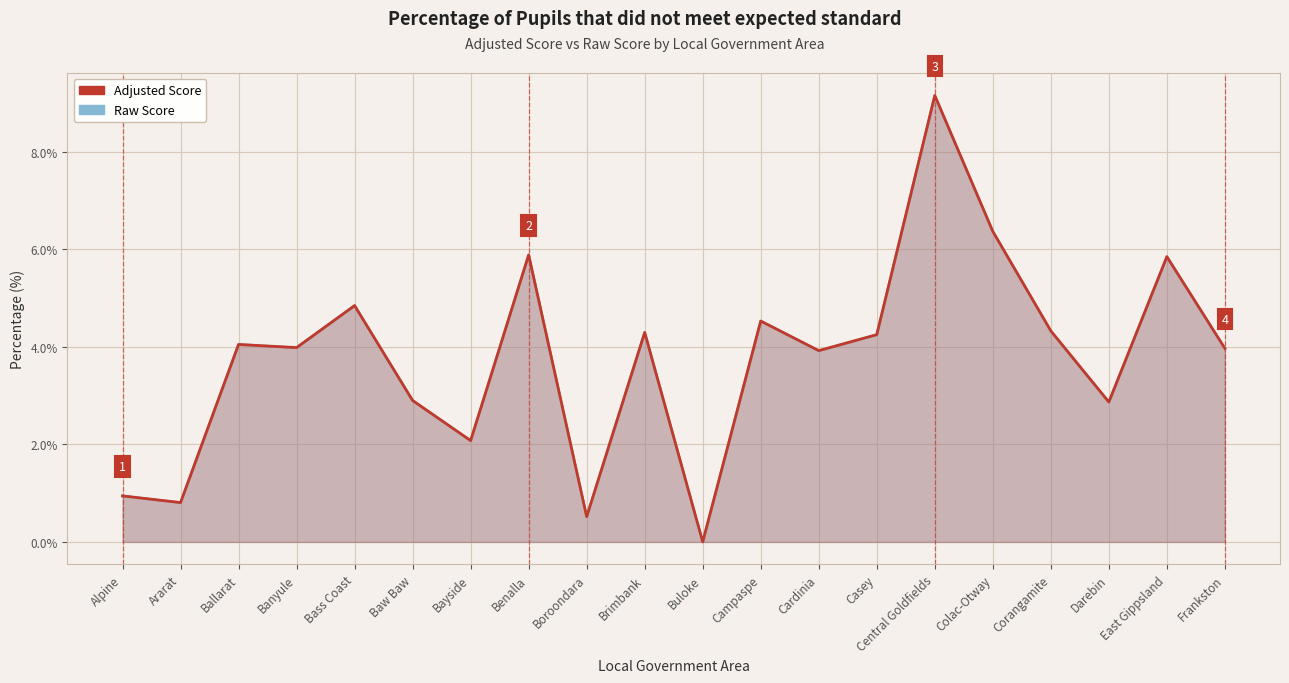

True or false: Raw Score and Adjusted Score intersect in this chart.

False